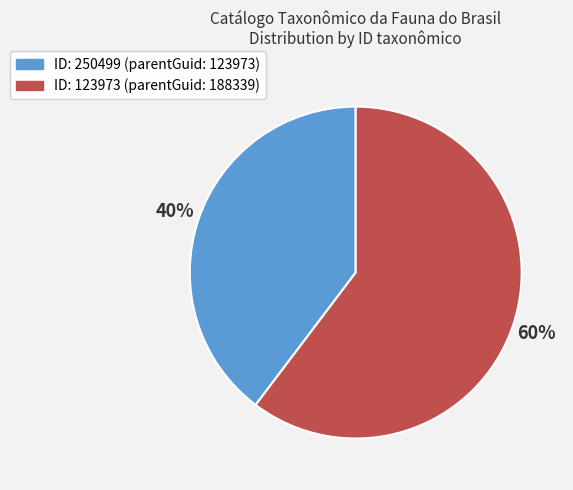

Count the number of slices in the pie.

2